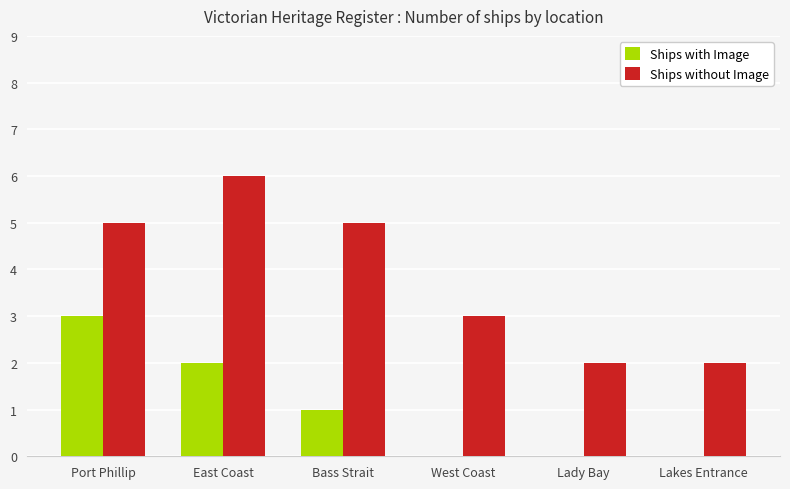

How many groups of bars are there?

6